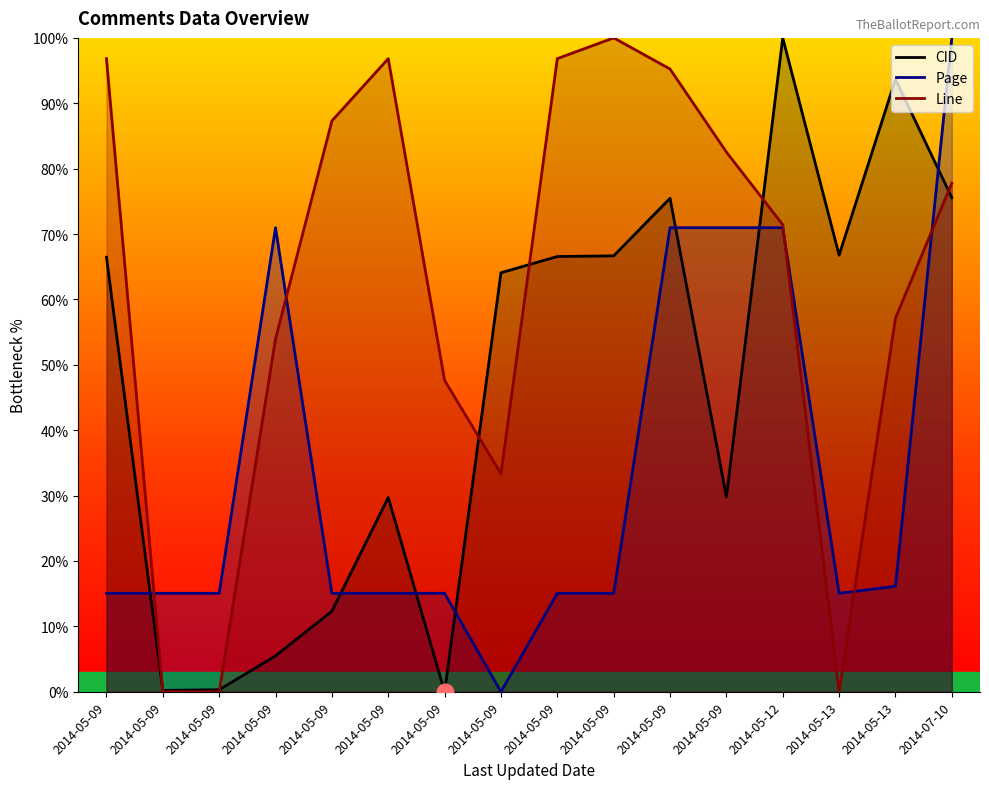

List the series in order of their peak value, highest first.

CID, Page, Line